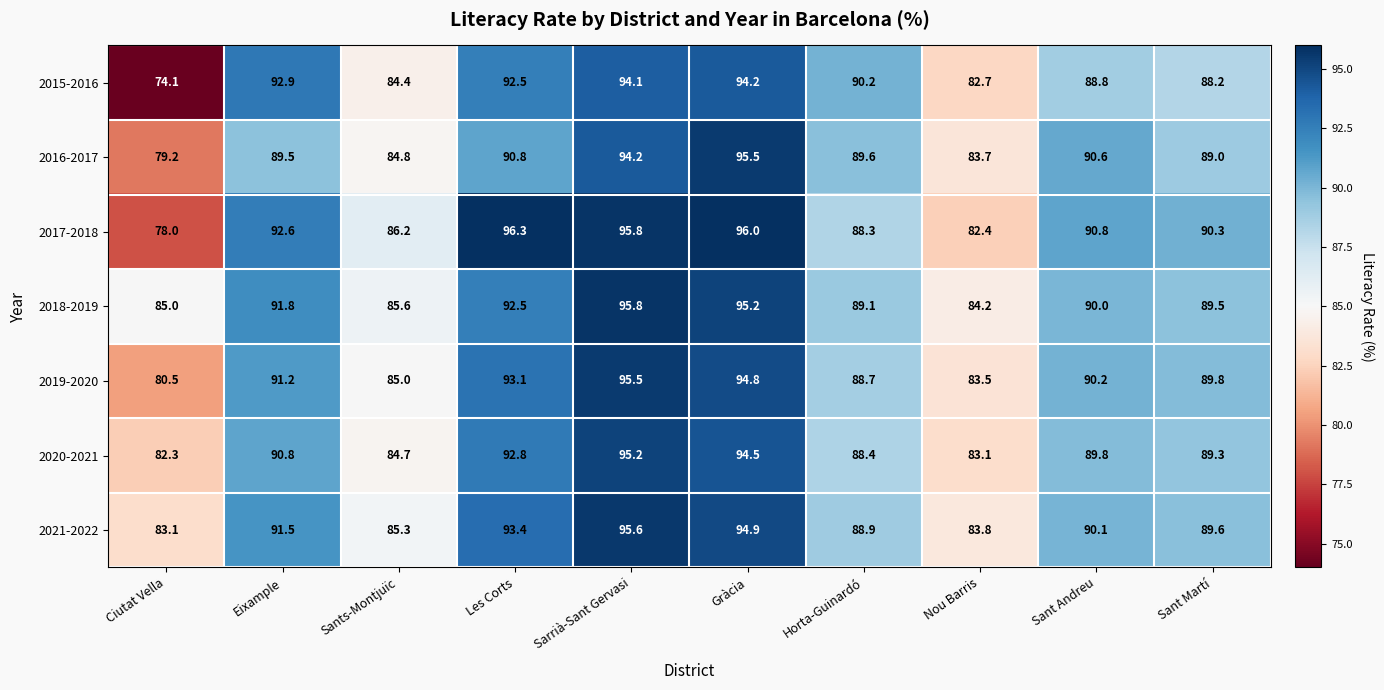

What is the spread (max minus min) of values at Eixample?

3.4